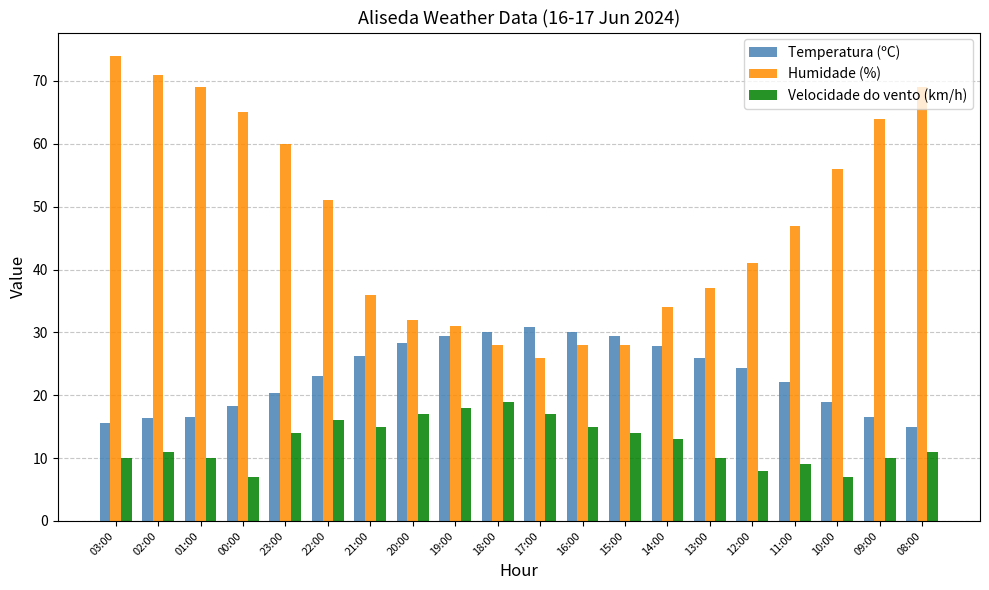

How many categories are shown in the chart?

20